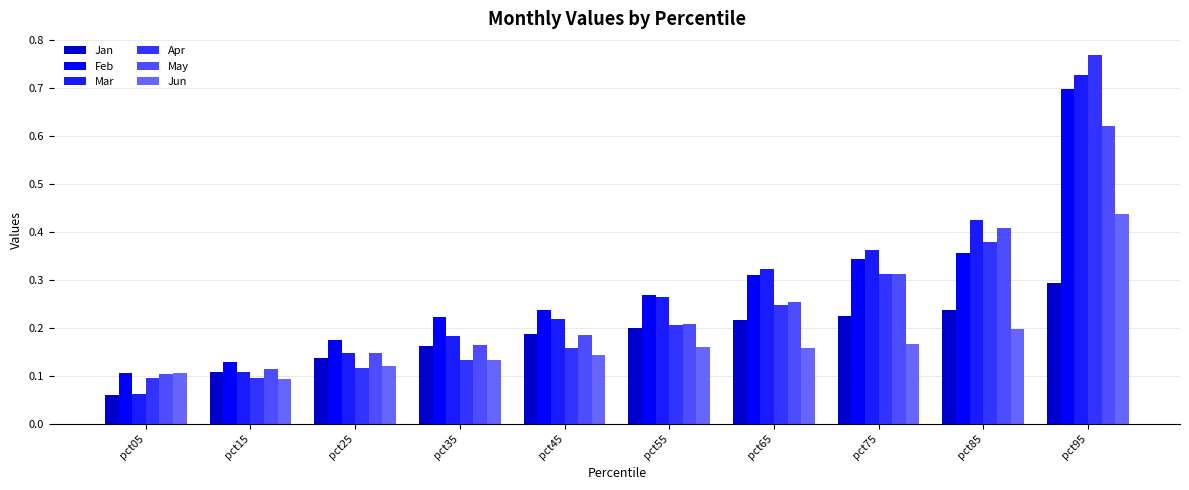

Is the value of May at pct95 greater than the value of Jan at pct65?

Yes